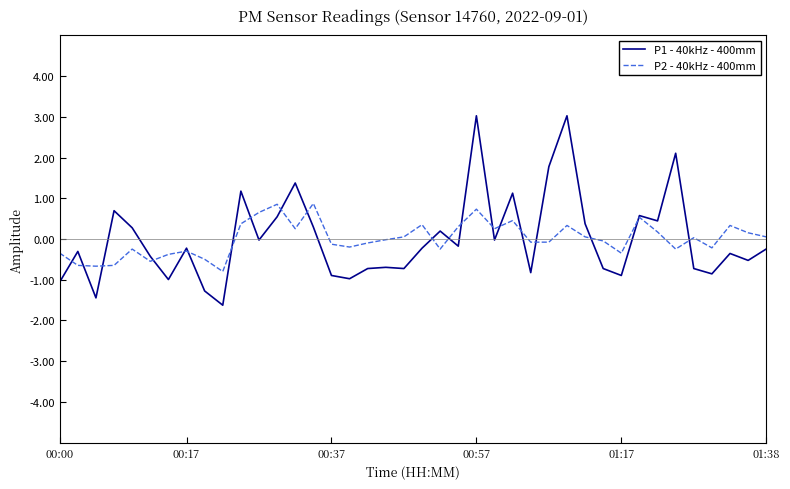

What is the minimum value for P1 - 40kHz - 400mm?

-1.6